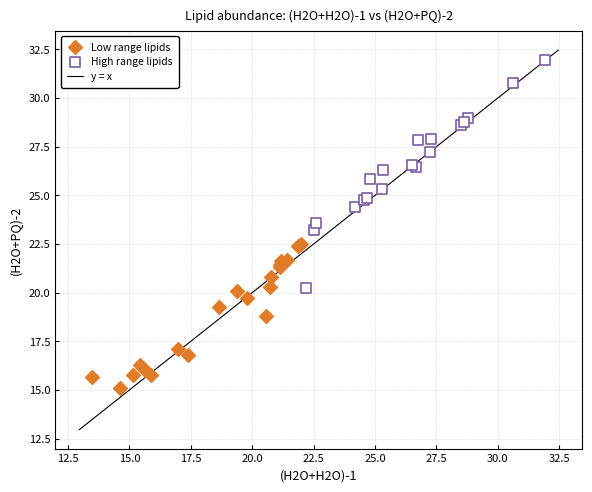

Which series contains the highest Y value?

High range lipids